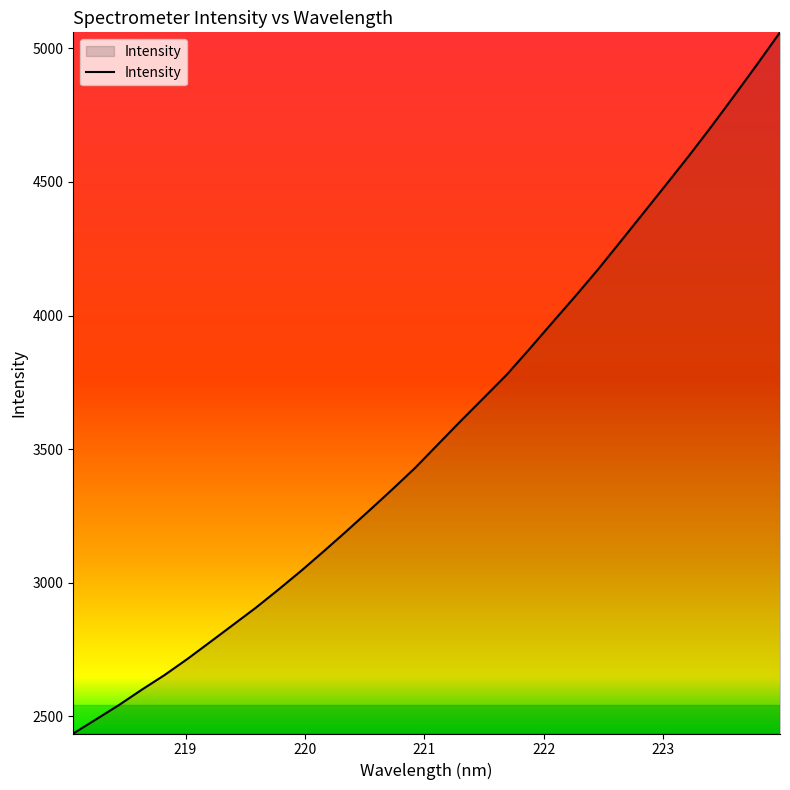

What is the maximum value shown in the chart?

5059.8